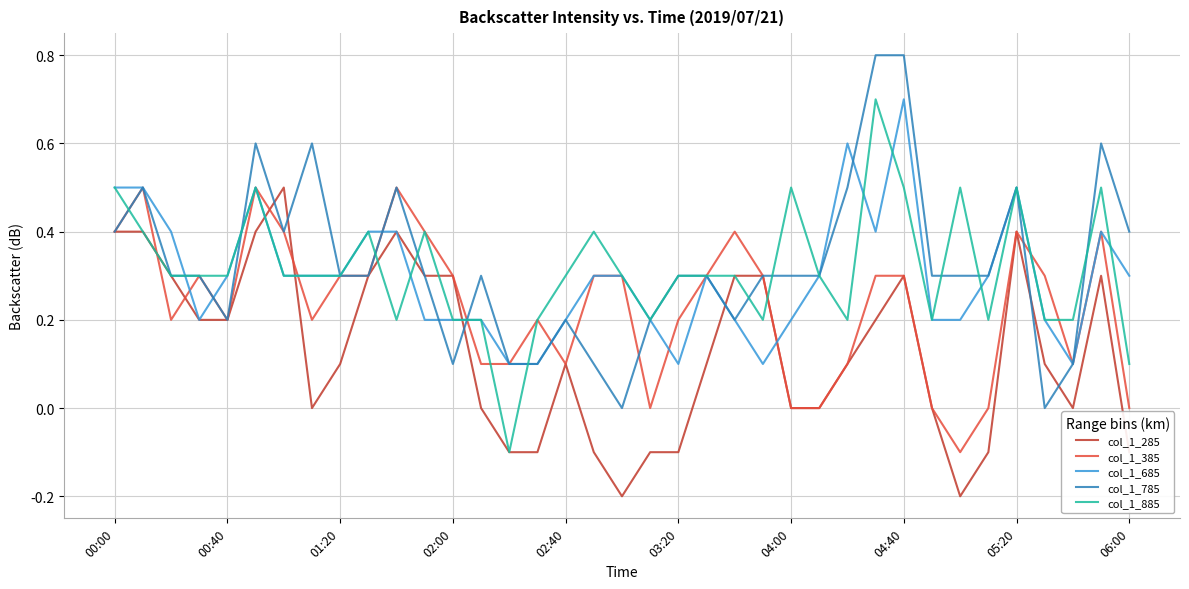

What is the maximum value shown in the chart?

0.8